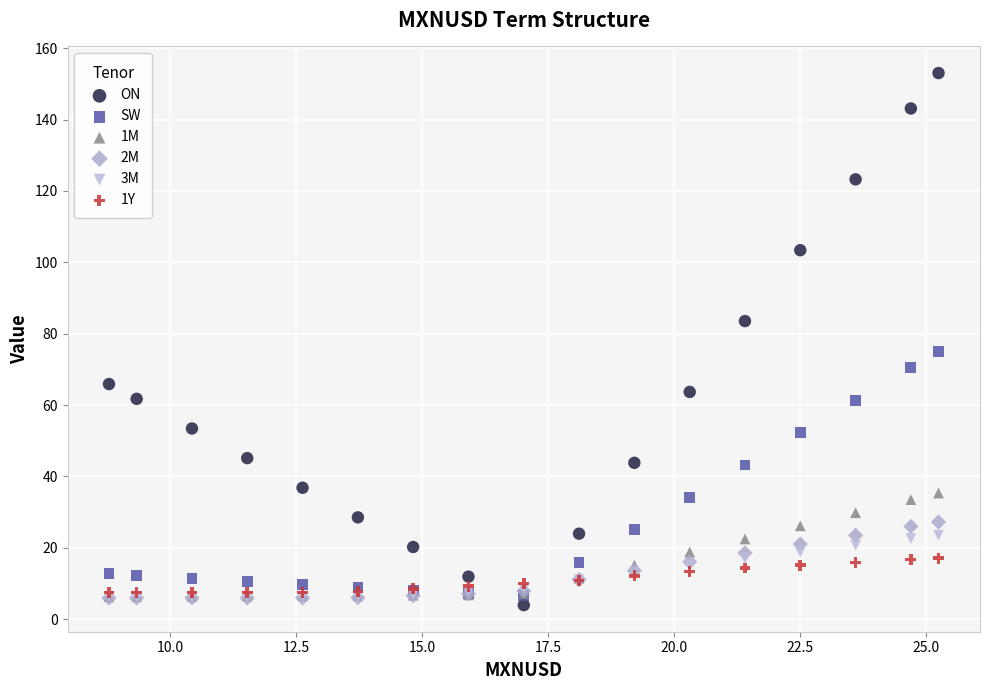

Which series reaches the maximum Y coordinate?

ON